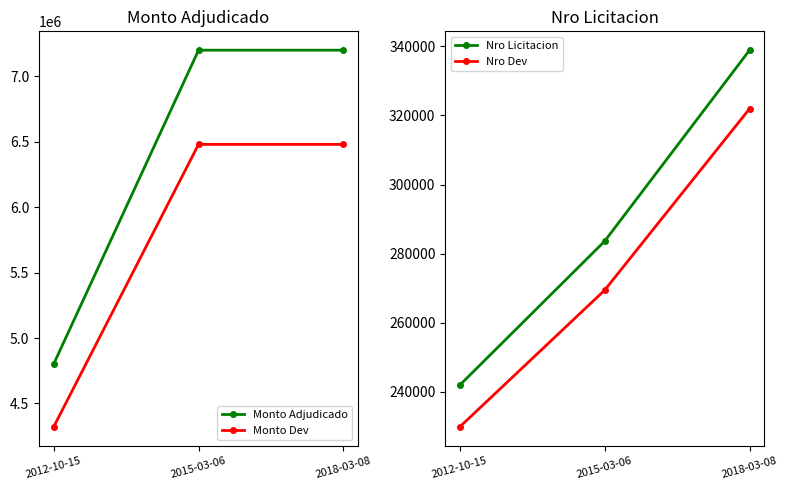

What are all the series names shown in the legend?

Monto Adjudicado, Monto Dev, Nro Licitacion, Nro Dev